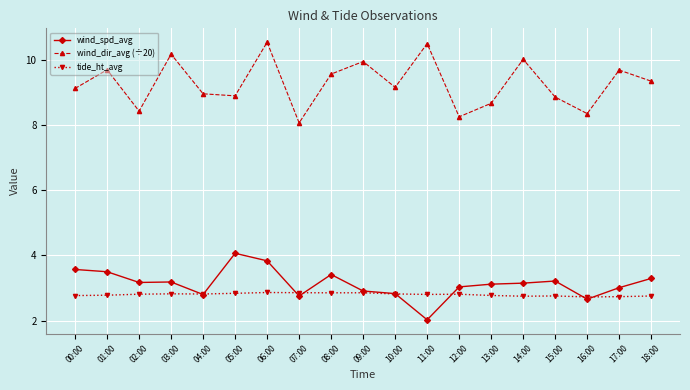

True or false: wind_dir_avg (÷20) and tide_ht_avg cross at least once.

False